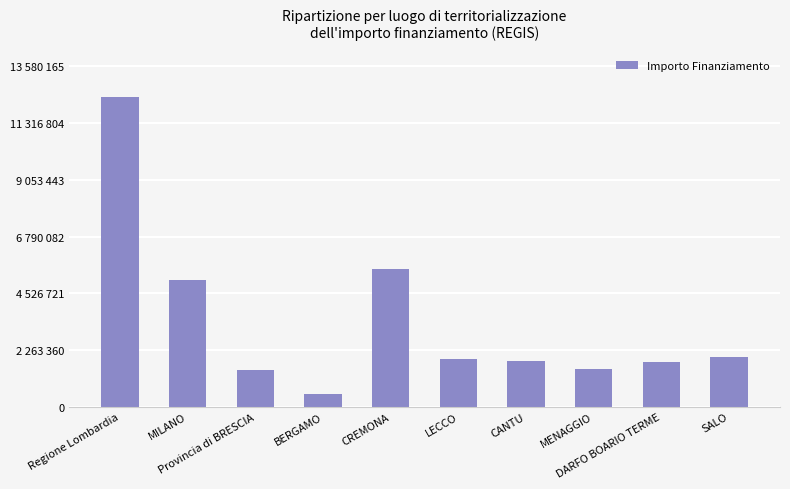

Are the bars horizontal?

No